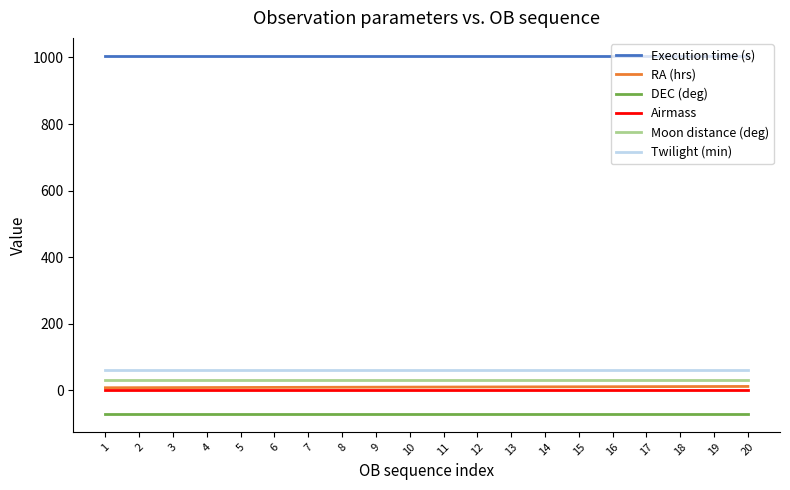

What is the smallest value displayed?

-70.7